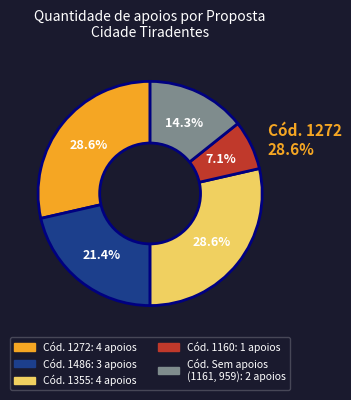

What is the change in value from 1486 to 1355?

+1